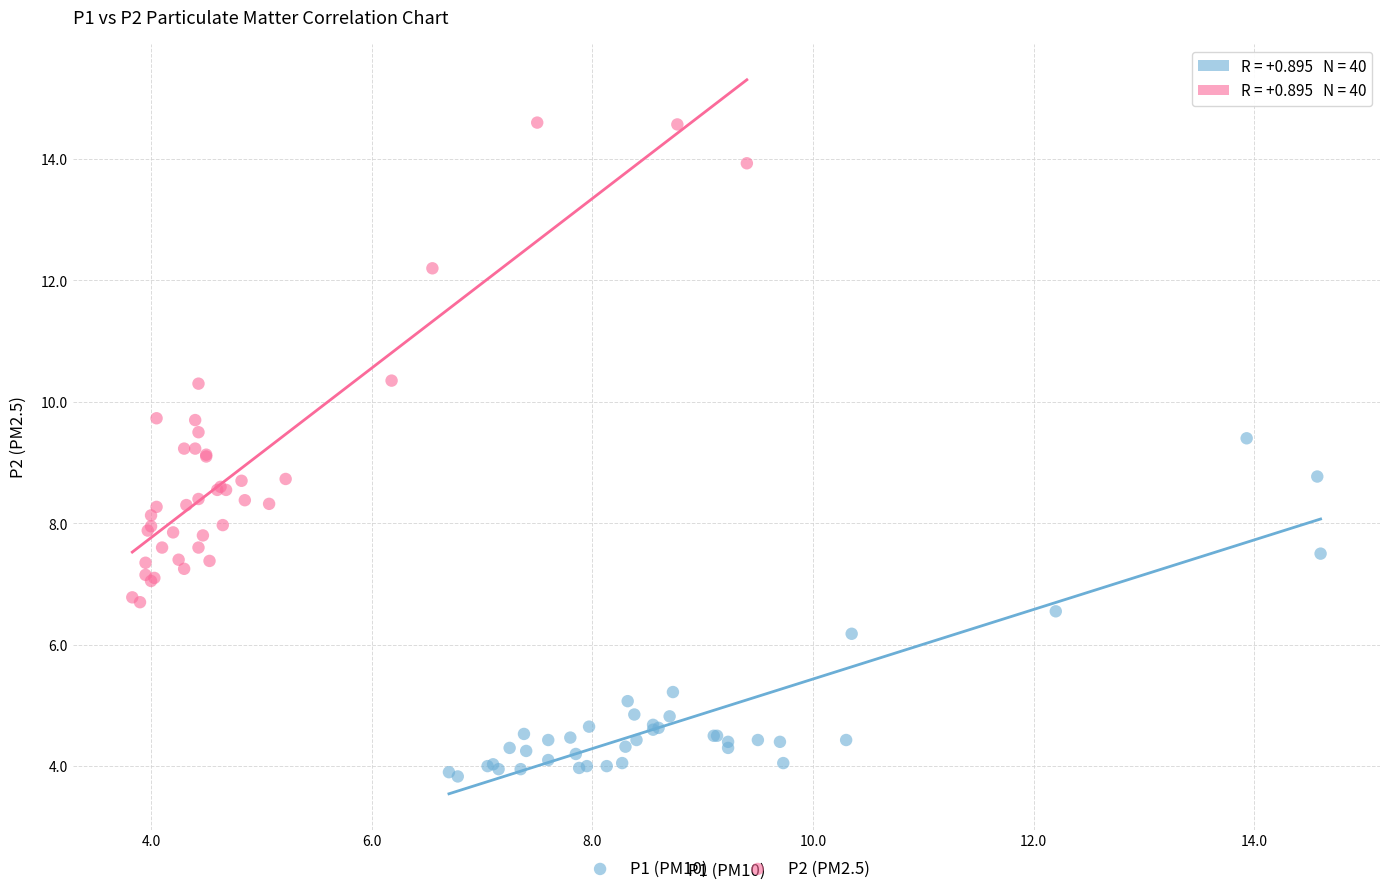

Which series has the largest Y range (max minus min)?

P2 (PM2.5)